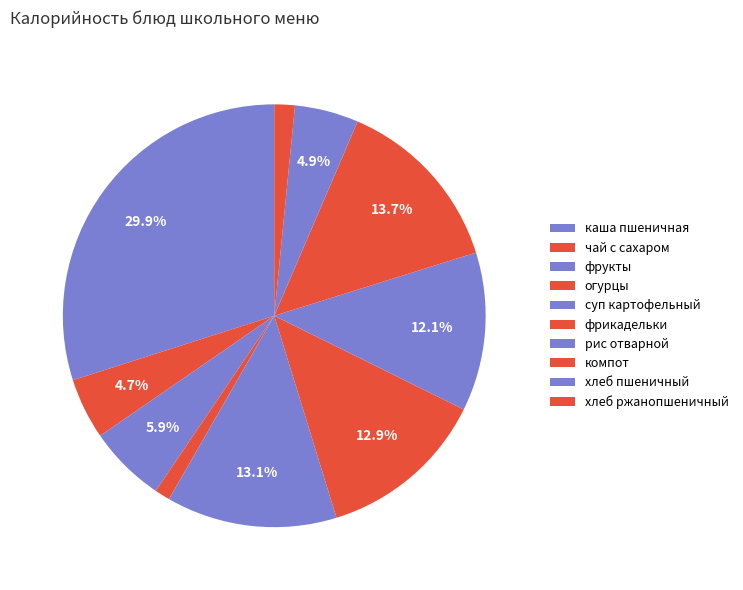

Does any single category account for the majority?

No